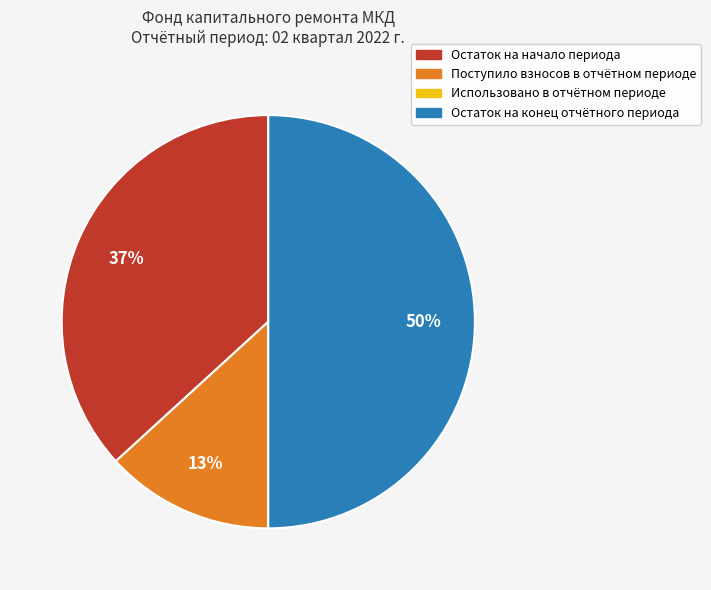

To the nearest percent, what is the average slice percentage?

25%